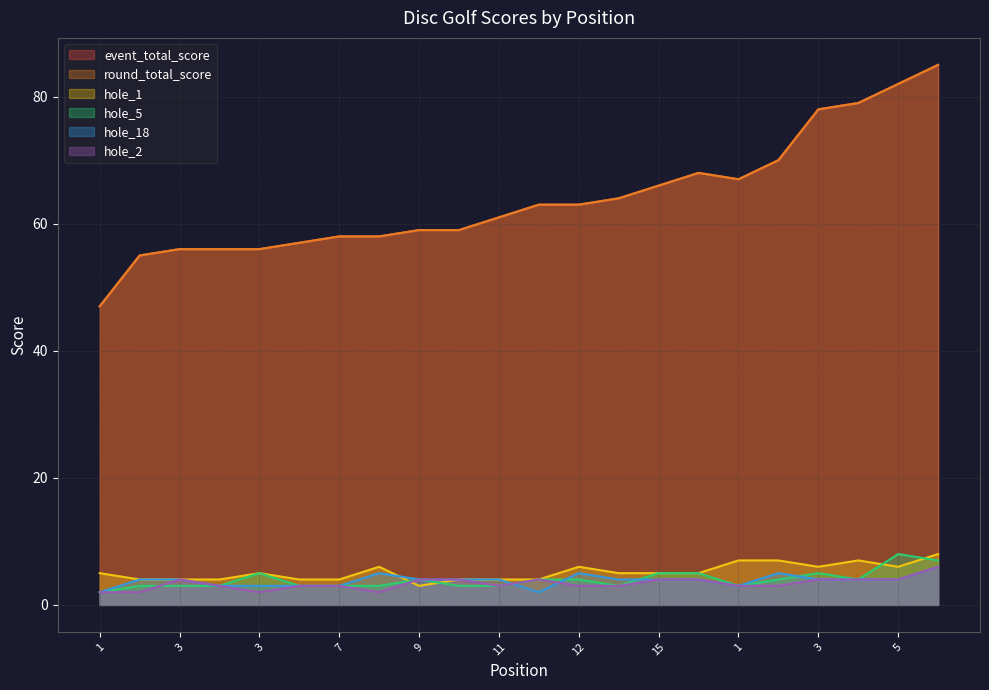

True or false: hole_5 and event_total_score intersect in this chart.

False